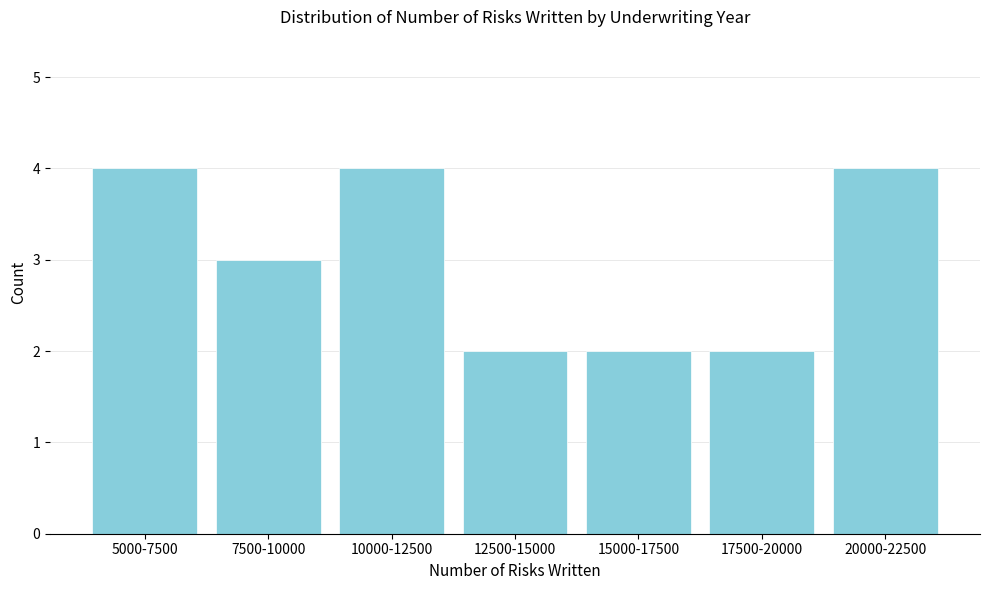

Reading left to right, extract all data points from this chart.

4	3	4	2	2	2	4